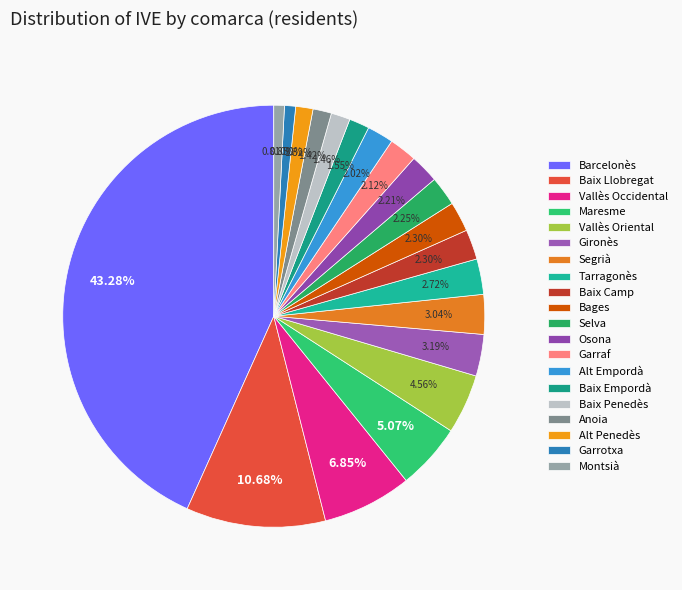

Is there a majority slice in this chart?

No